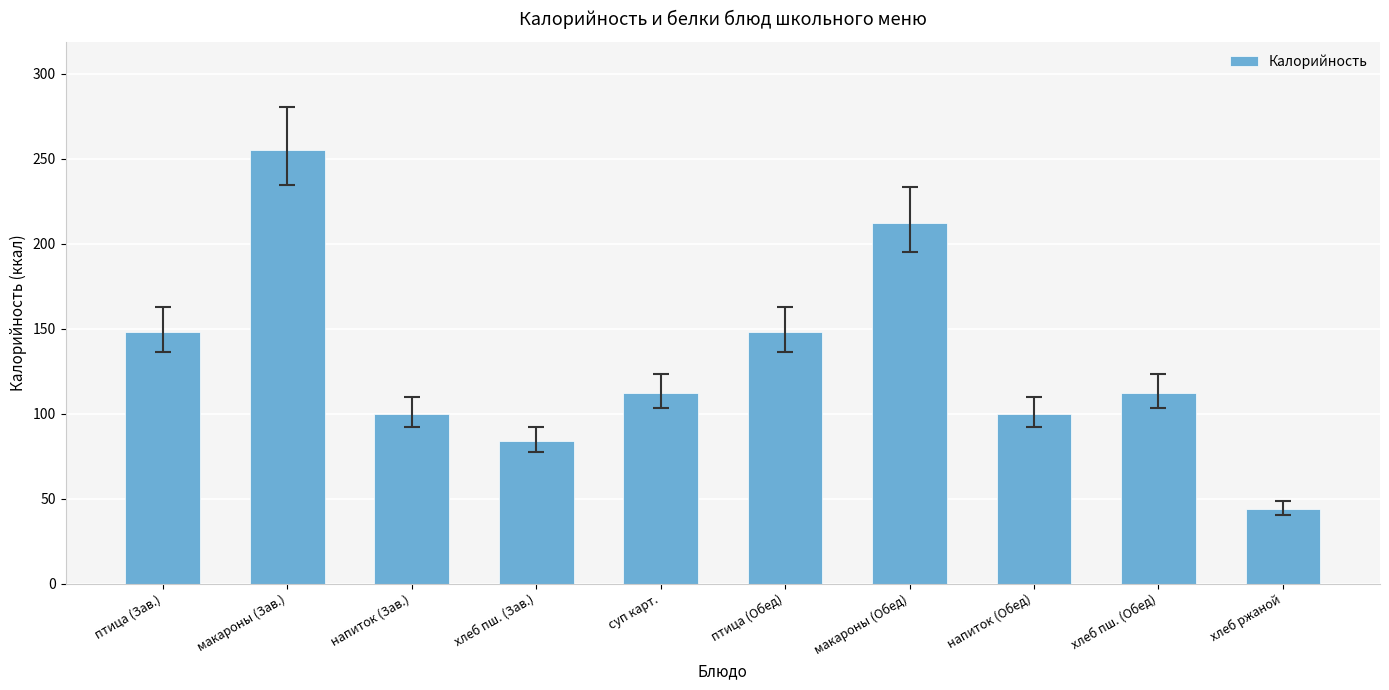

What is the maximum value shown in the chart?

255